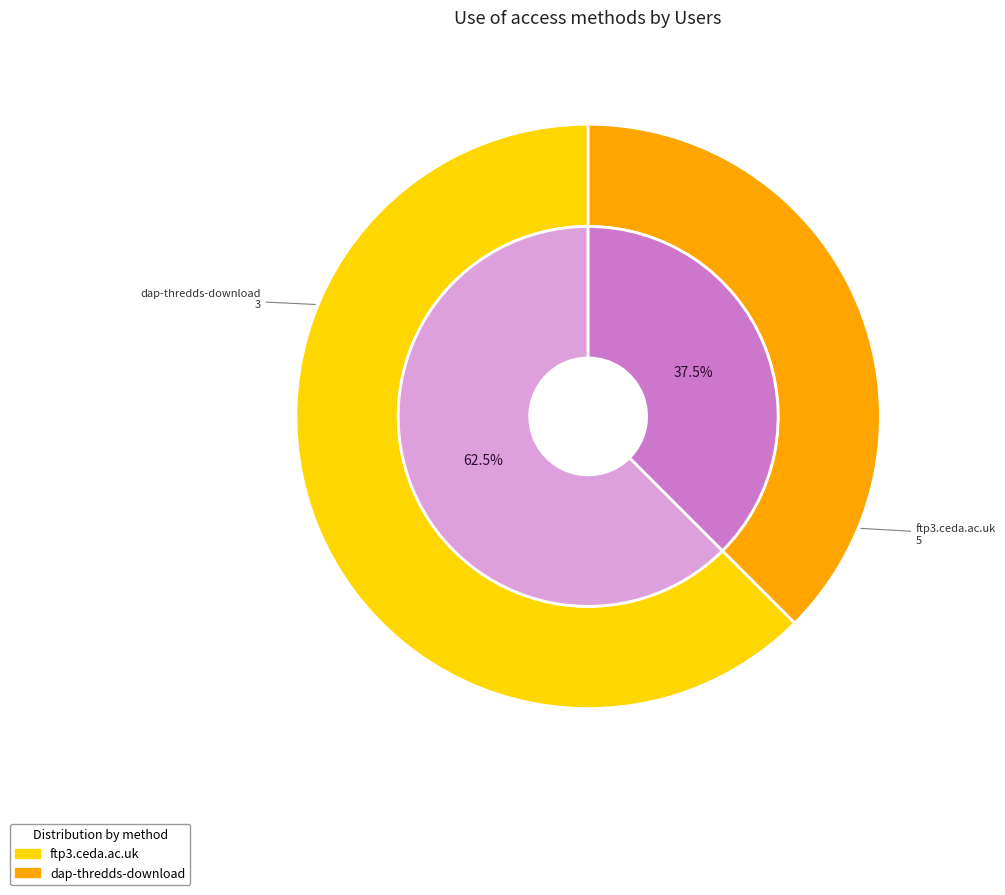

To the nearest percent, what is the combined percentage of dap-thredds-download and ftp3.ceda.ac.uk?

100%